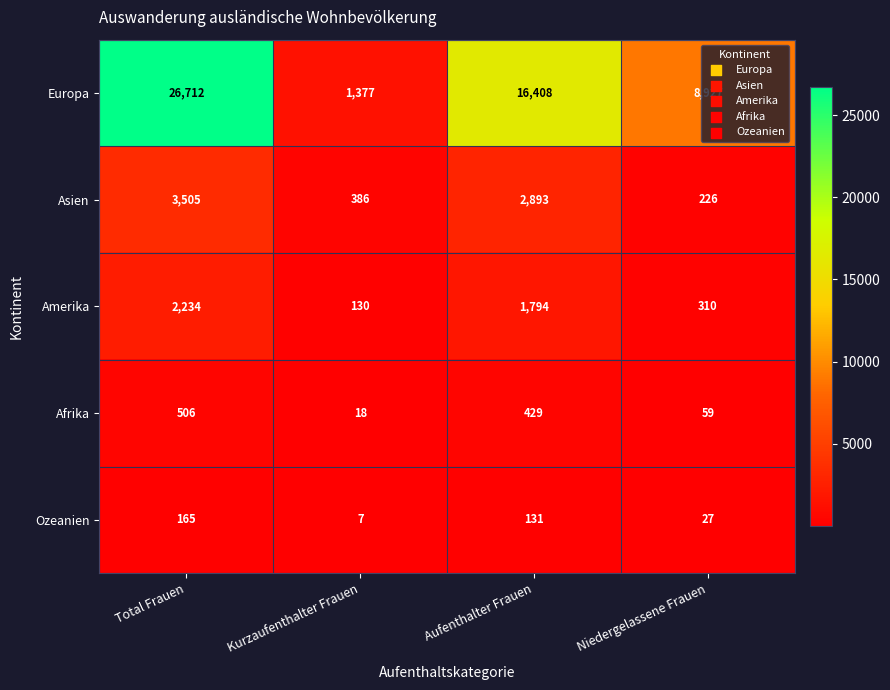

What is the difference between the maximum and second lowest values in the Afrika series?

447